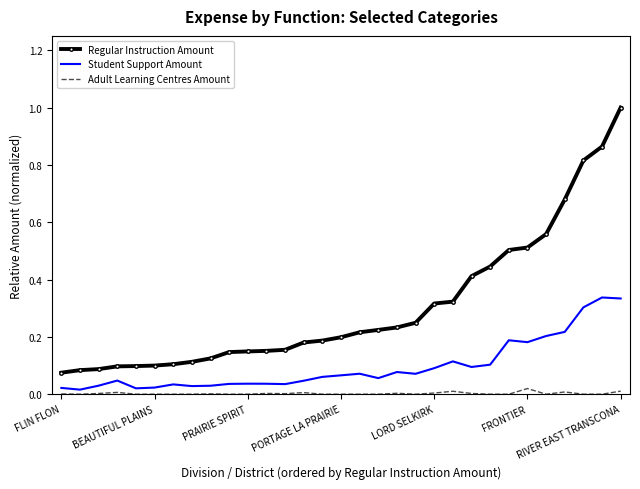

Which series has the largest total across all categories?

Regular Instruction Amount